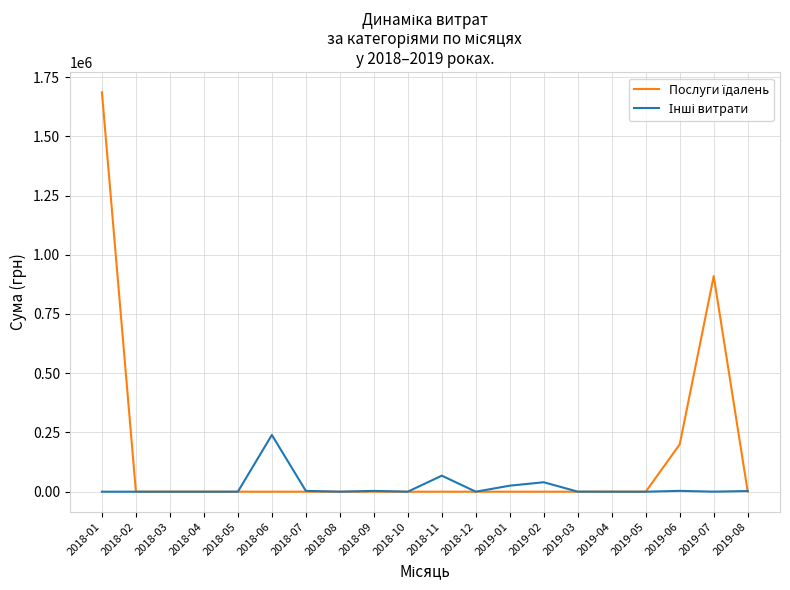

At which category is the sum across all series the highest?

2018-01